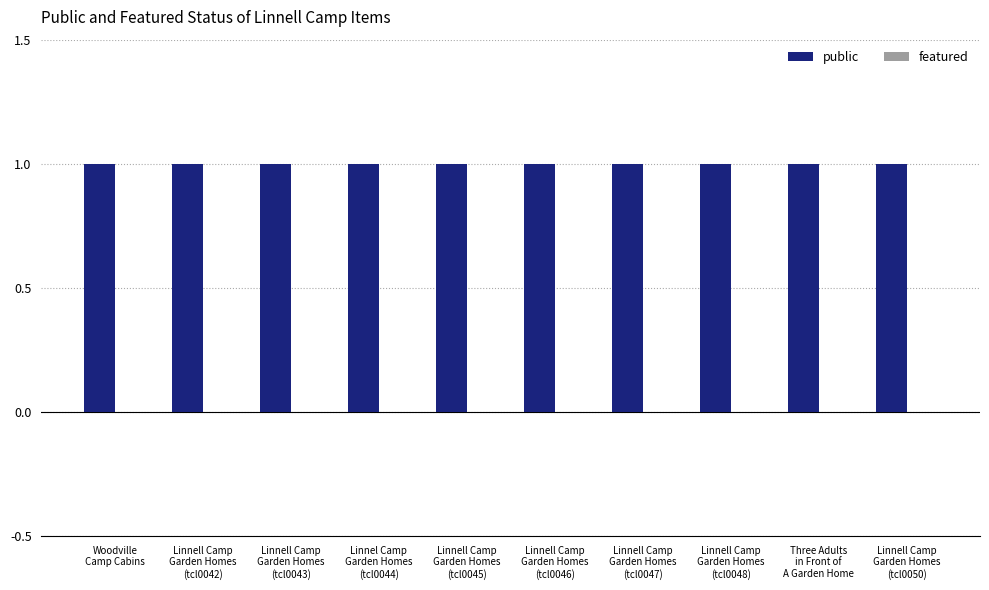

Reading left to right, transcribe all the data shown in this chart.

public: 1	1	1	1	1	1	1	1	1	1
featured: 0	0	0	0	0	0	0	0	0	0